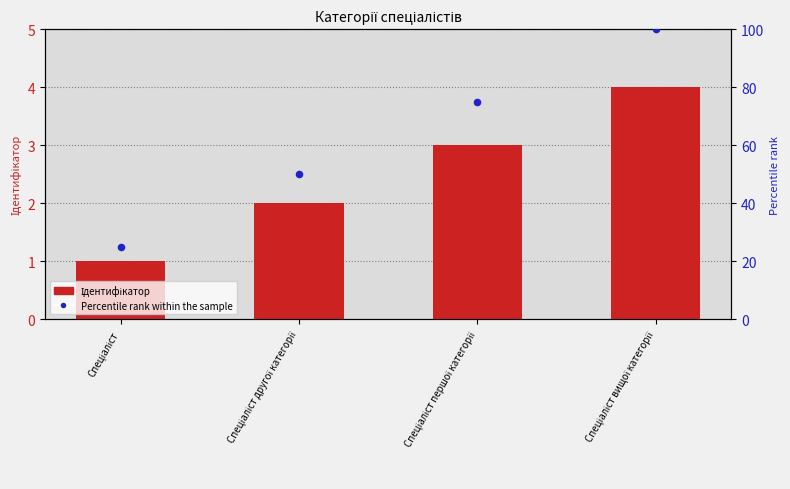

At which category is the sum across all series the highest?

Спеціаліст вищої категорії